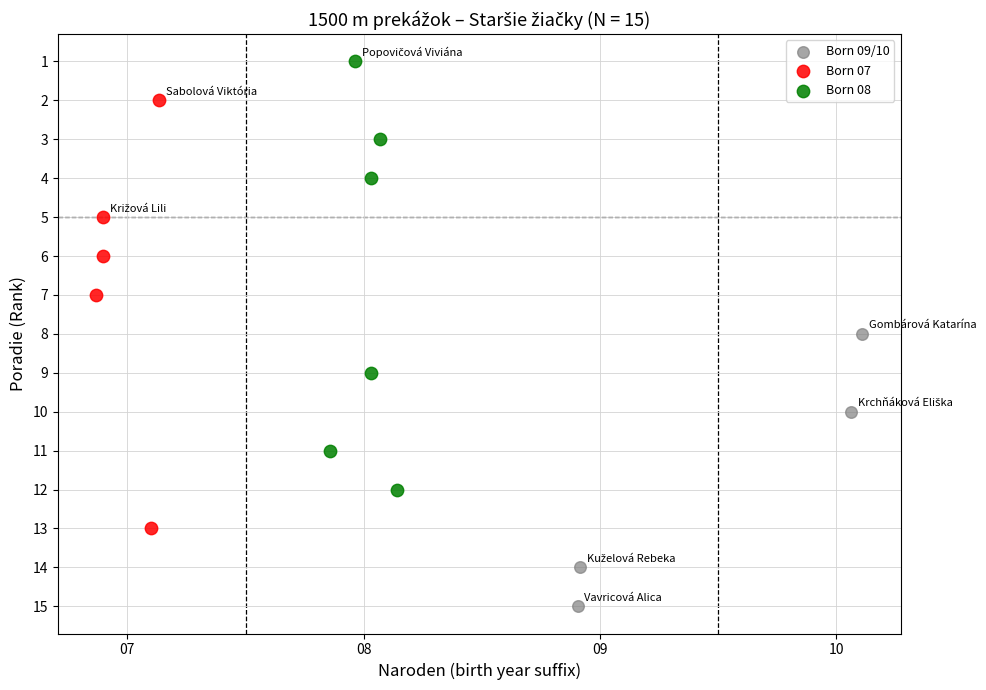

Which series contains the lowest Y value?

Born 08